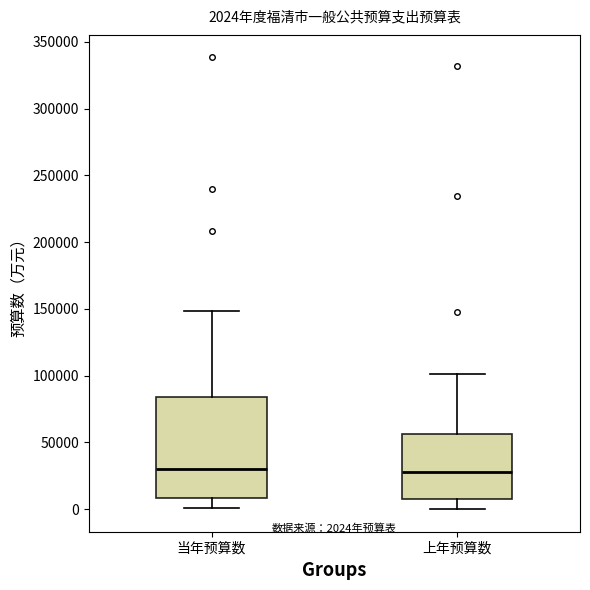

Comparing the boxes themselves (not the whiskers), which one is the tallest?

当年预算数